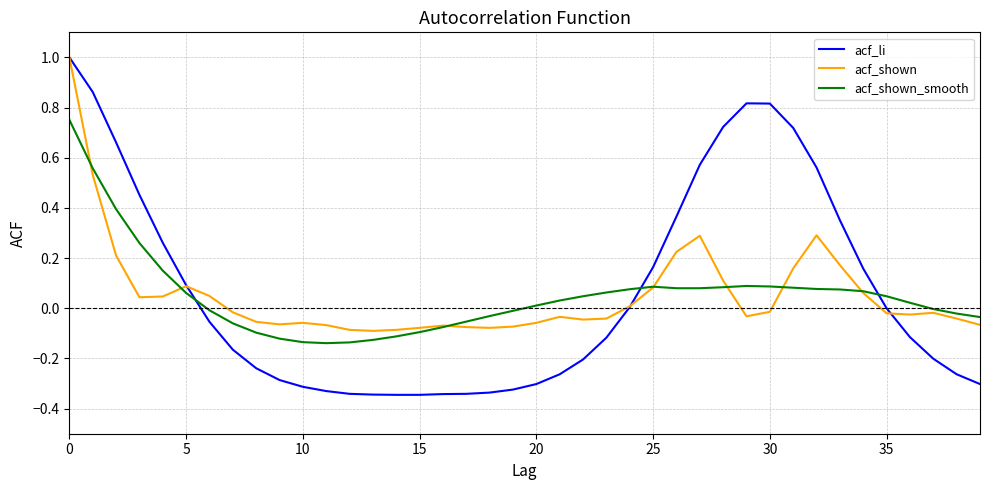

Which series has the largest total across all categories?

acf_li